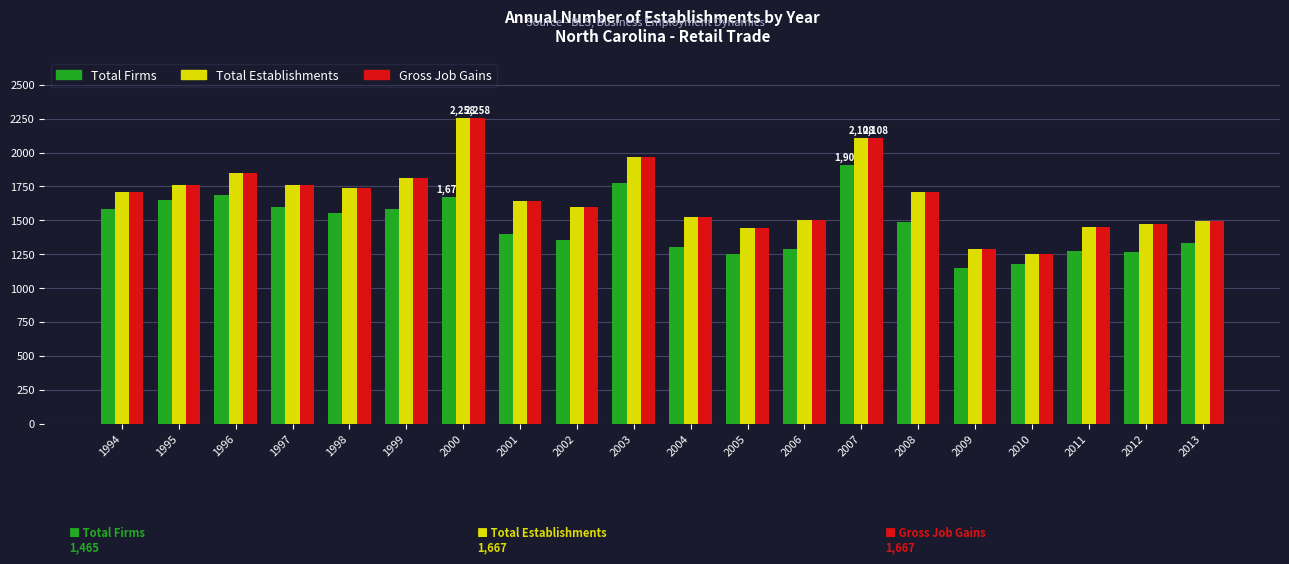

Between 1997 and 2005, which series saw the biggest shift?

Total Firms